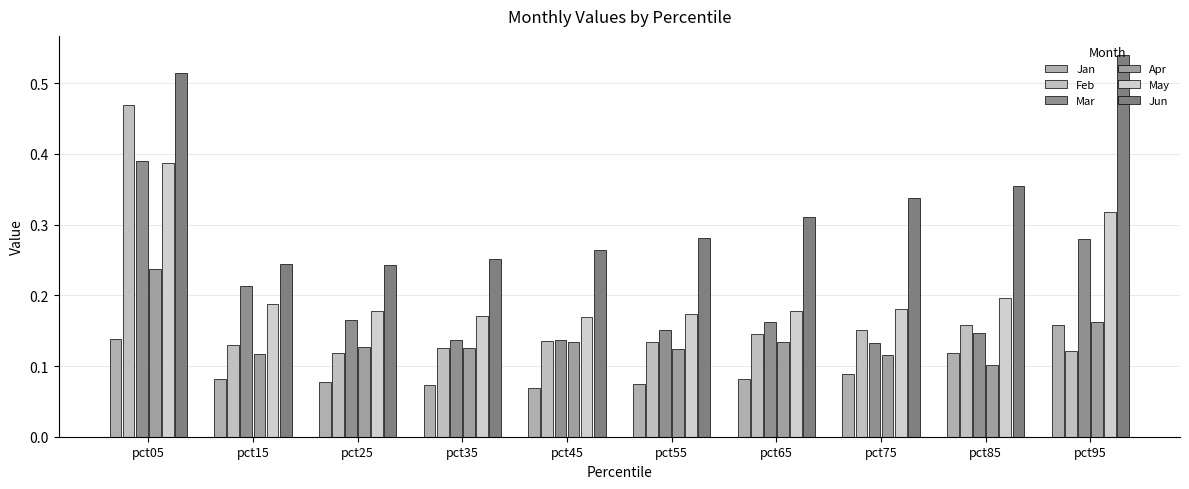

Which category has the highest value in the Apr series?

pct05